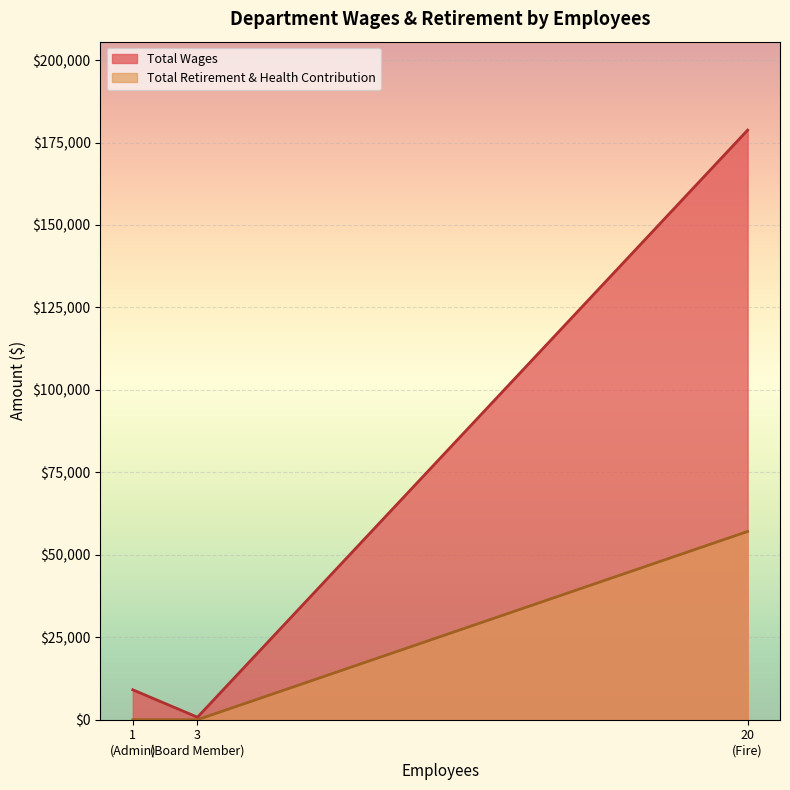

The value of Total Wages at Fire is 83095. True or false?

False